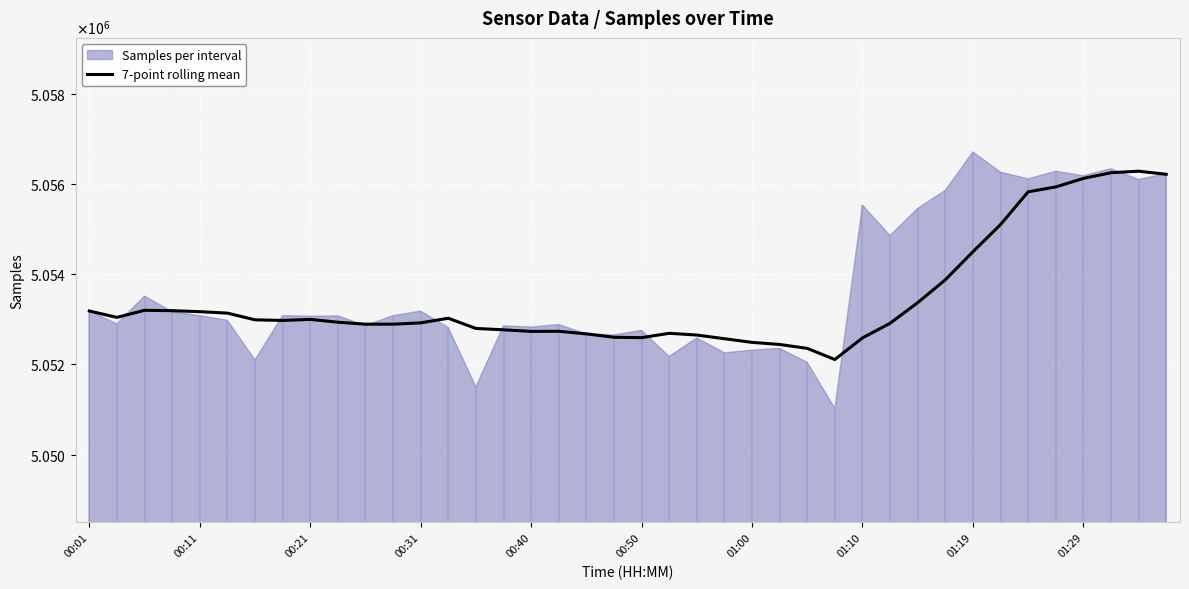

Reading left to right, list all the values displayed in this chart.

5053184.0	5053042.0	5053199.0	5053191.0	5053169.0	5053136.8	5052988.6	5052974.0	5052998.0	5052935.4	5052891.6	5052891.4	5052920.7	5053023.1	5052797.1	5052766.7	5052731.3	5052734.6	5052677.0	5052601.6	5052592.7	5052689.3	5052650.9	5052569.6	5052488.4	5052442.3	5052355.6	5052108.4	5052587.4	5052911.9	5053368.7	5053874.9	5054497.0	5055098.9	5055825.9	5055933.3	5056122.6	5056248.4	5056282.7	5056214.1